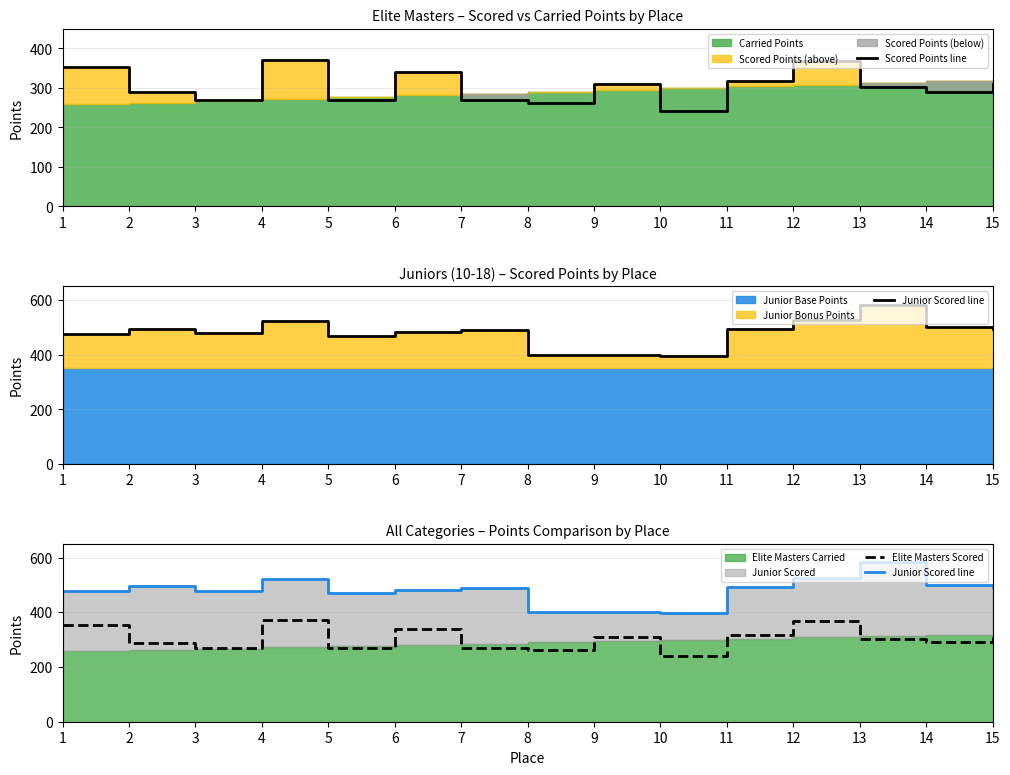

How many data points in Elite Masters Scored are less than 302?

7